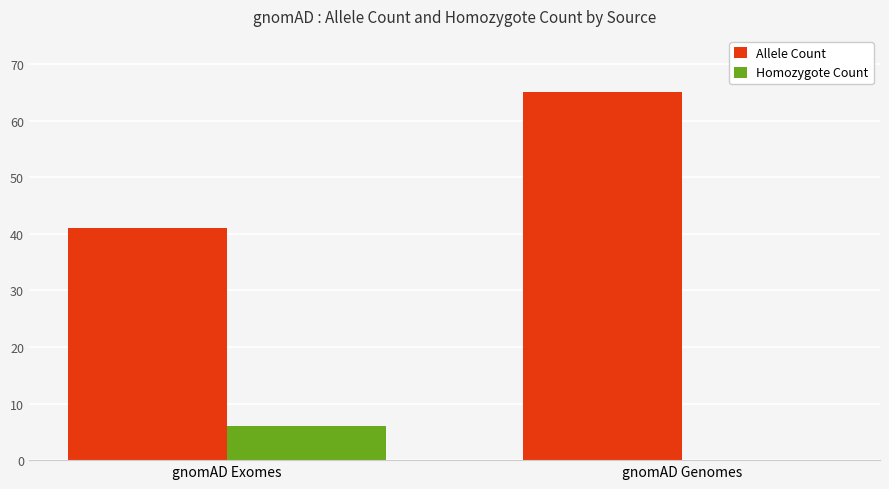

Reading left to right, extract all data points from this chart.

Allele Count: gnomAD Exomes=41	gnomAD Genomes=65
Homozygote Count: gnomAD Exomes=6	gnomAD Genomes=0